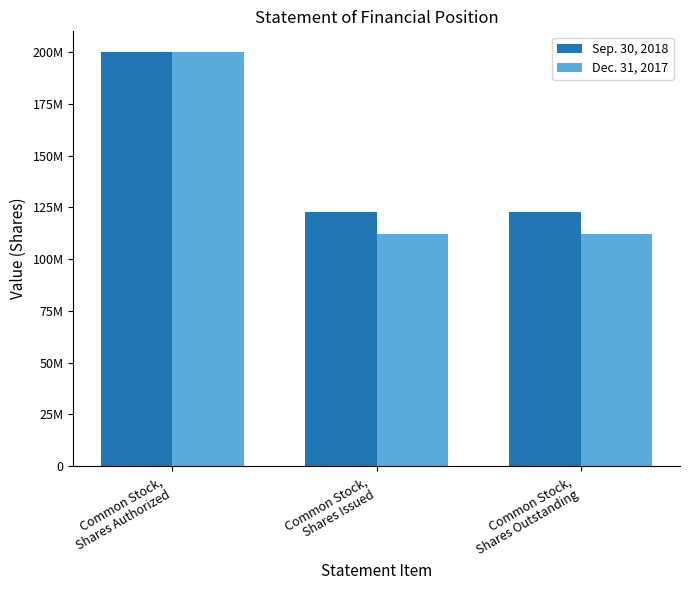

Are the bars grouped side by side (vs. stacked)?

Yes